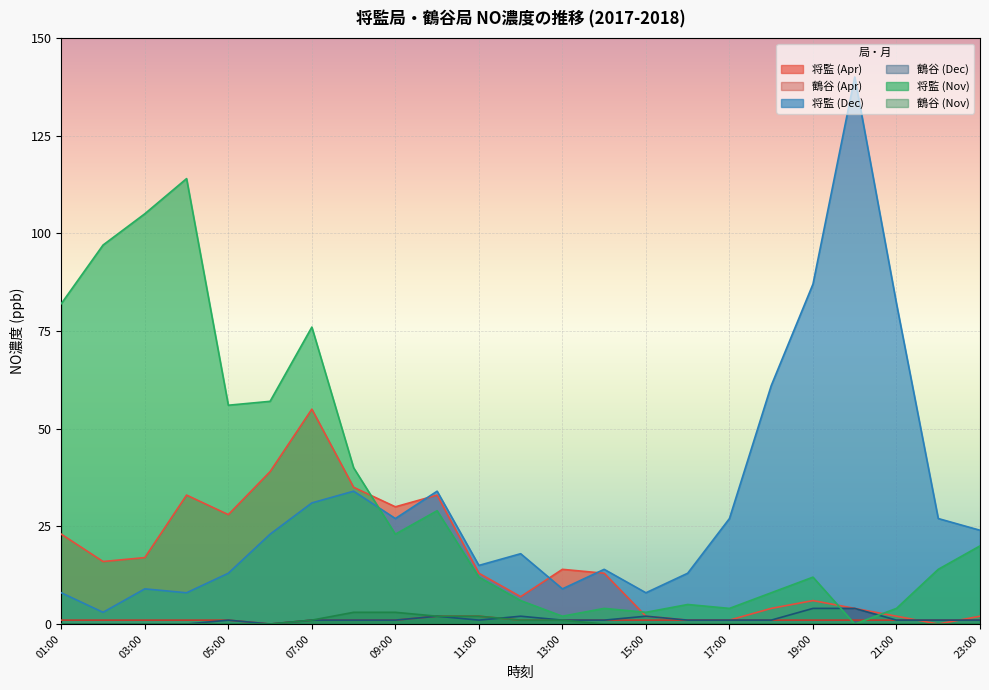

Where is the first local minimum for 将監 (Nov)?

05:00